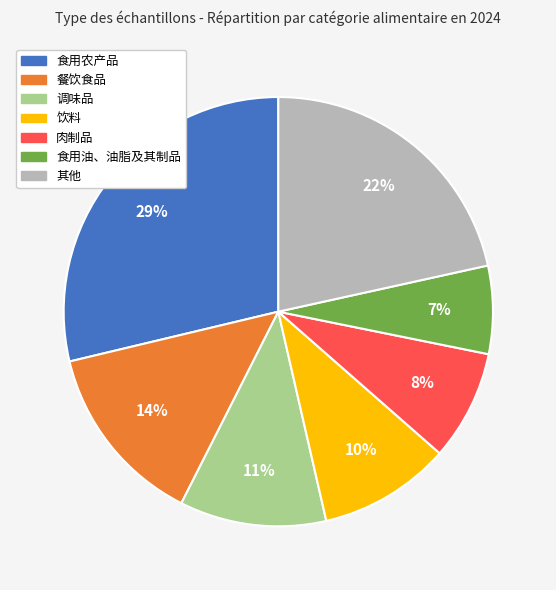

Do 调味品 and 食用油、油脂及其制品 together represent more than half of the pie?

No